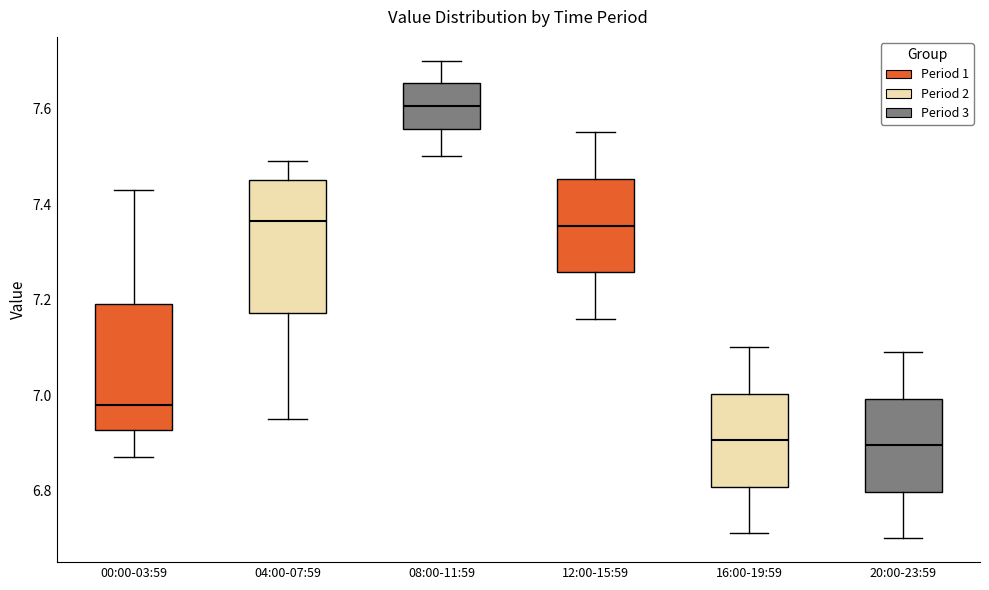

Reading left to right, read every box against the y-axis: the position of its median line, the range the box covers, and the ends of its whiskers. The values are not printed on the chart, so give them approximately, as read against the axis.

00:00-03:59: median 6.98, box 6.92 to 7.20, whiskers 6.88 to 7.44
04:00-07:59: median 7.36, box 7.18 to 7.46, whiskers 6.96 to 7.50
08:00-11:59: median 7.60, box 7.56 to 7.66, whiskers 7.50 to 7.70
12:00-15:59: median 7.36, box 7.26 to 7.46, whiskers 7.16 to 7.56
16:00-19:59: median 6.90, box 6.80 to 7.00, whiskers 6.72 to 7.10
20:00-23:59: median 6.90, box 6.80 to 7.00, whiskers 6.70 to 7.10